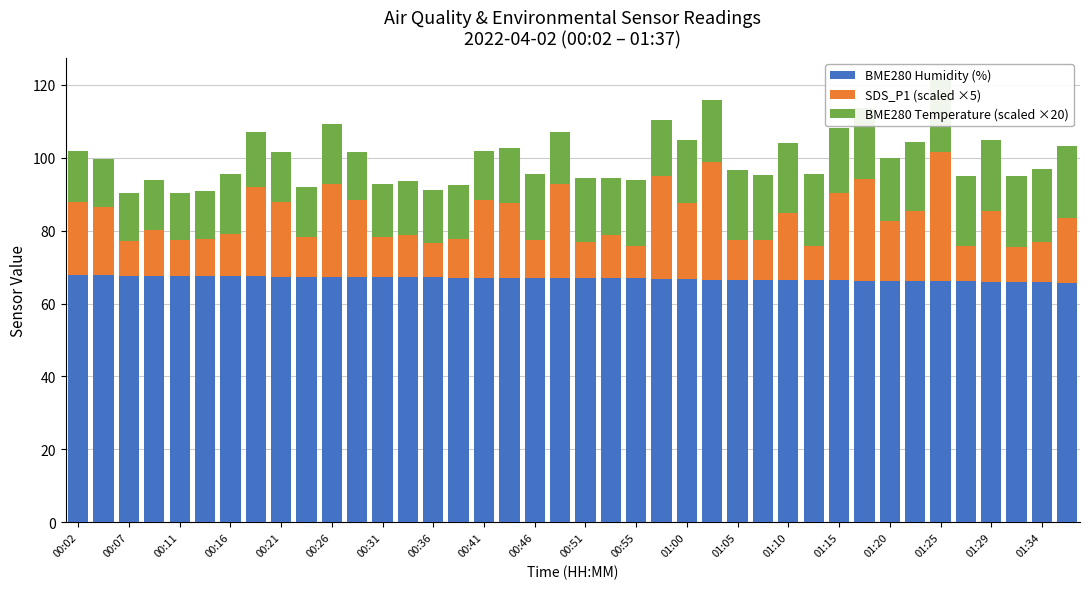

What is the lowest value of the BME280 Humidity (%) series?

65.7